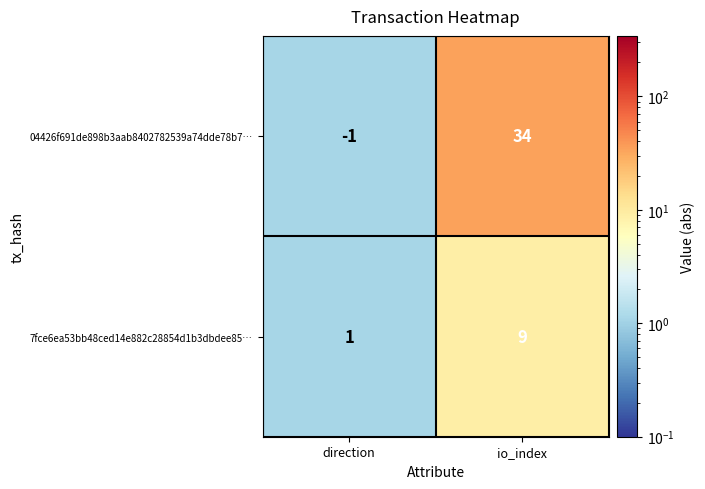

What is the difference between the 7fce6ea53bb48ced14e882c28854d1b3dbdee85… values at io_index and direction?

8